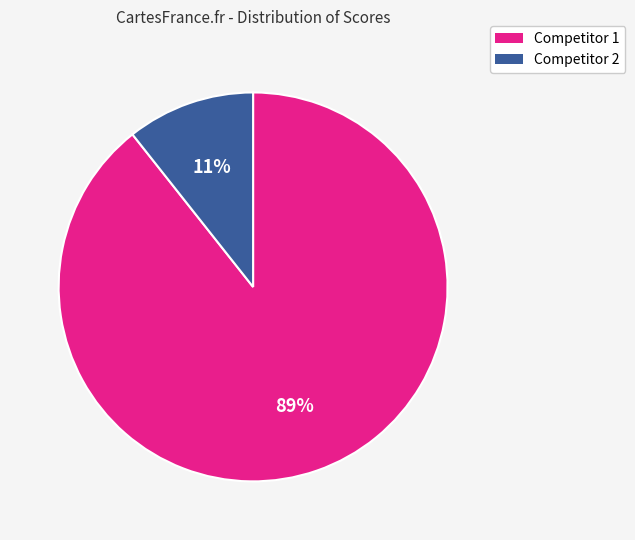

How many segments does this pie chart have?

2